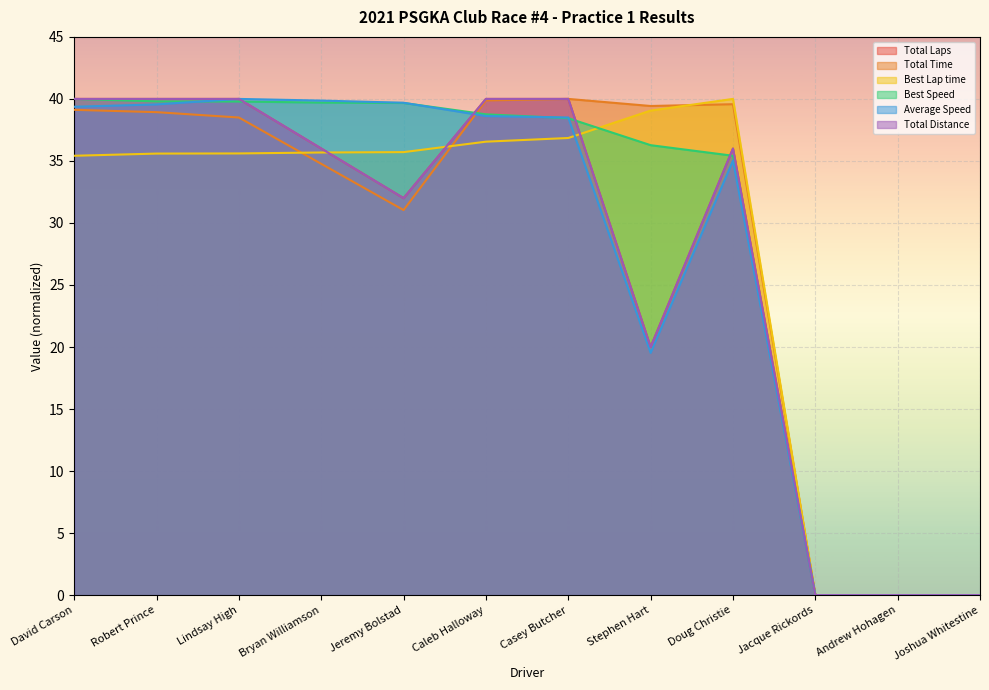

After their last crossing, which series has the higher values: Total Time or Best Lap time?

Best Lap time